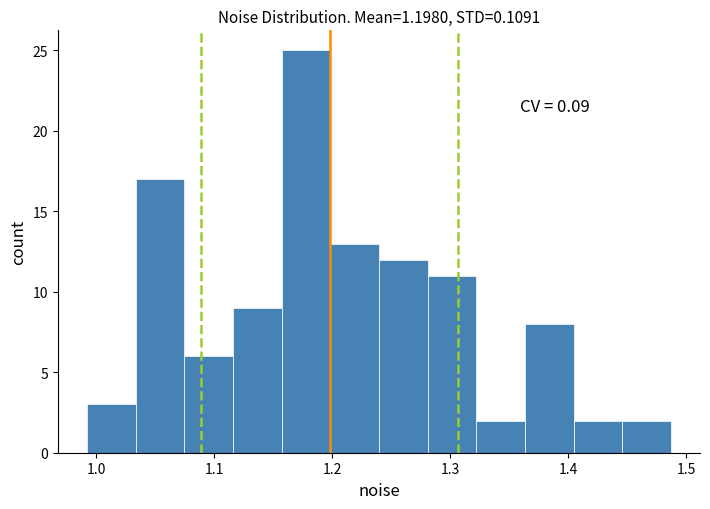

Which range on the x-axis has the tallest bar?

1.16 to 1.20